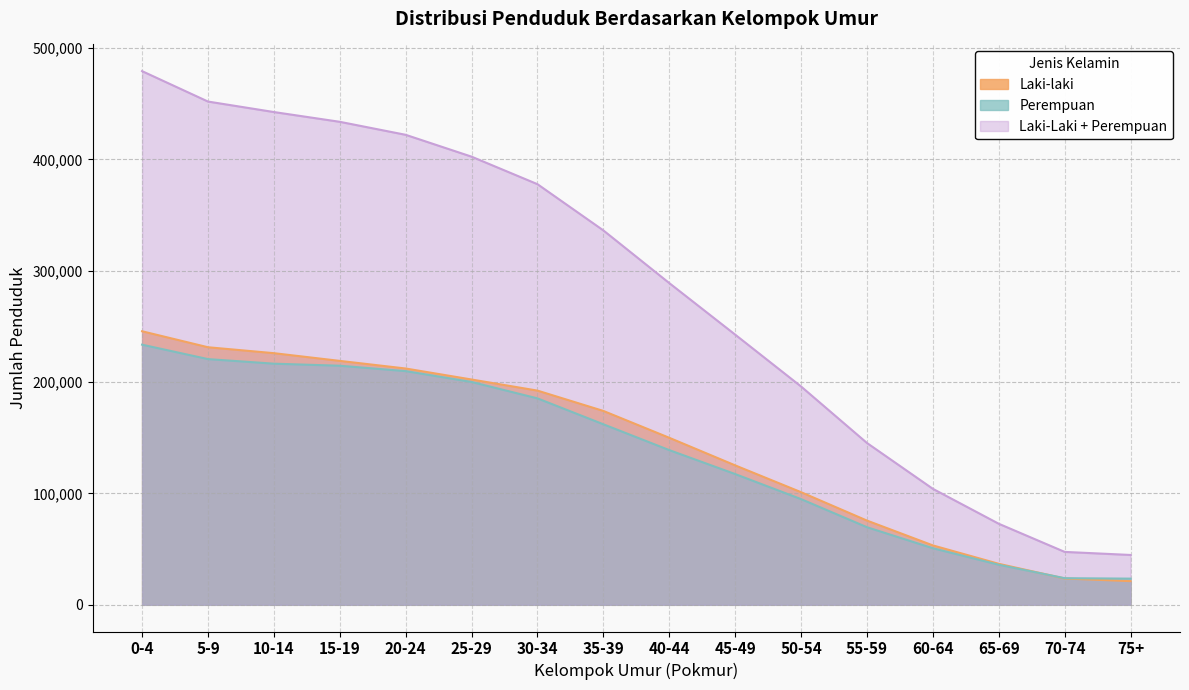

What position from the right is 55-59?

5